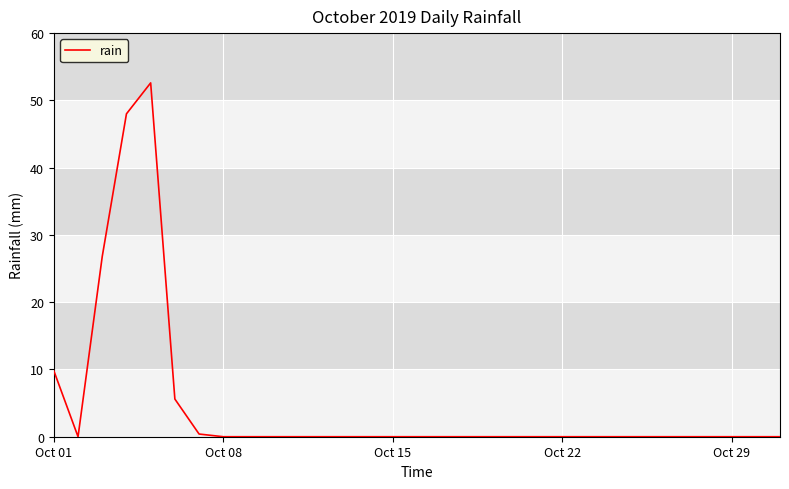

What is the difference between the maximum and minimum values?

52.6